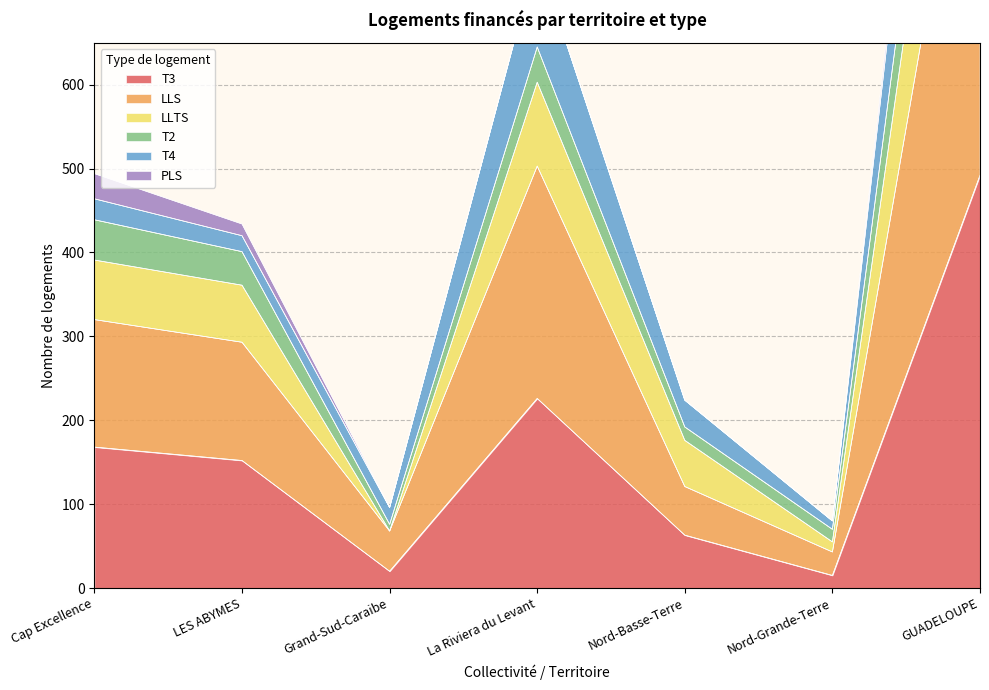

What position from the right is Grand-Sud-Caraibe?

5